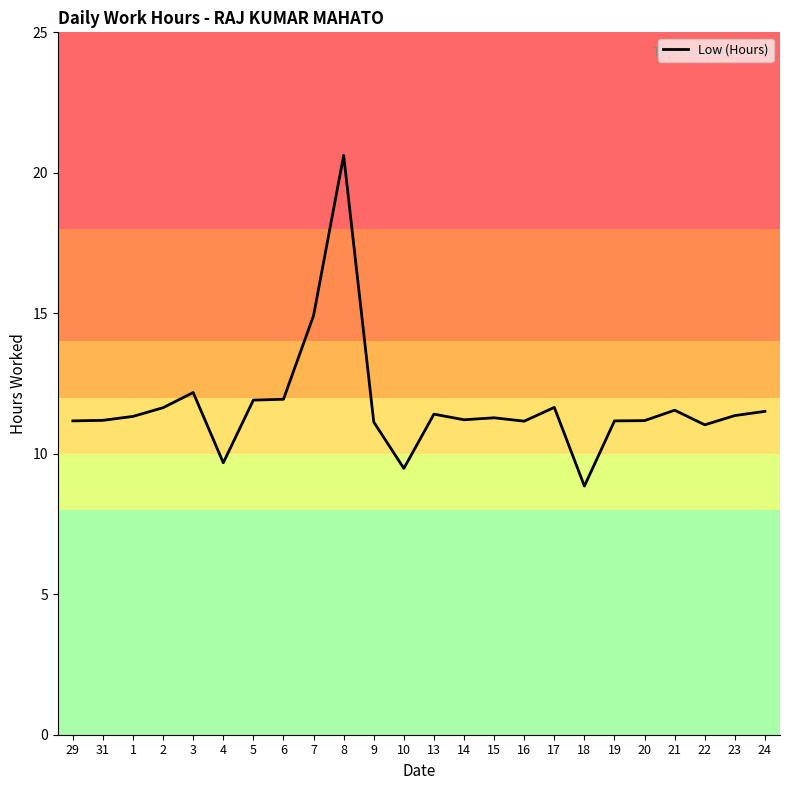

Where is the data nearest to the value 14?

7